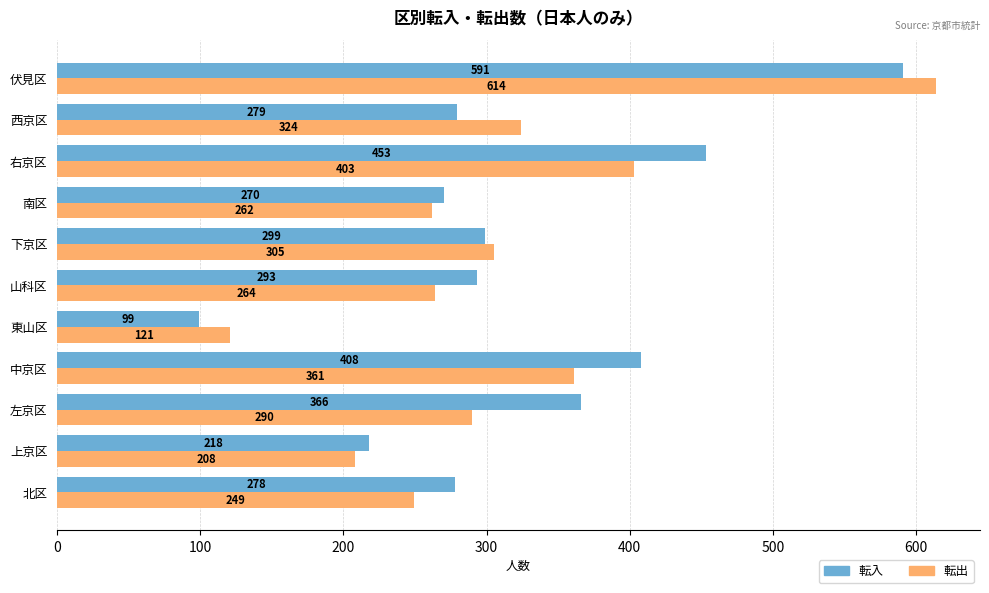

The 転出 series shows 33 at 東山区. True or false?

False